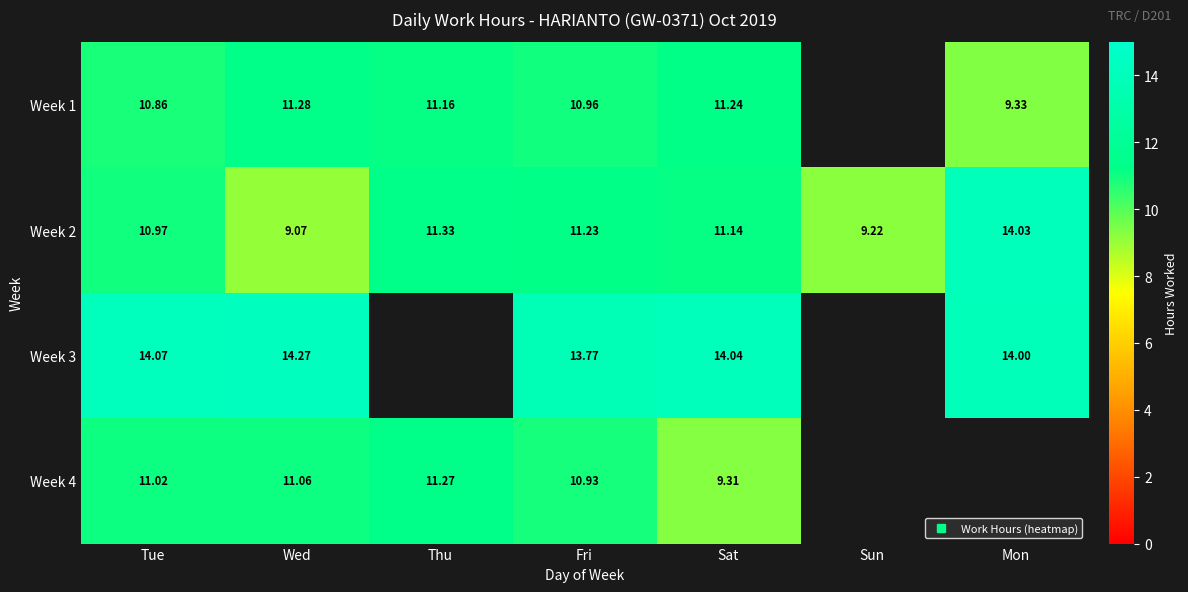

What is the difference between the maximum and minimum values in the Week 1 series?

1.9